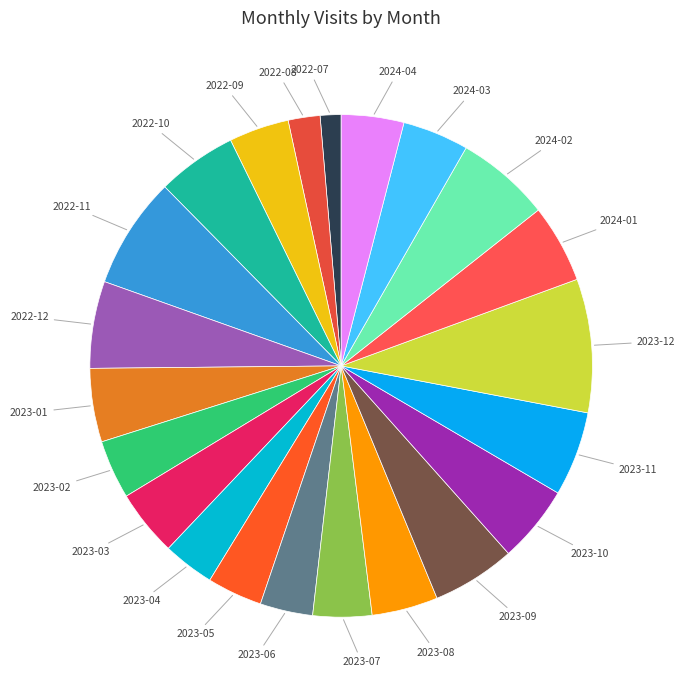

Is there a majority slice in this chart?

No